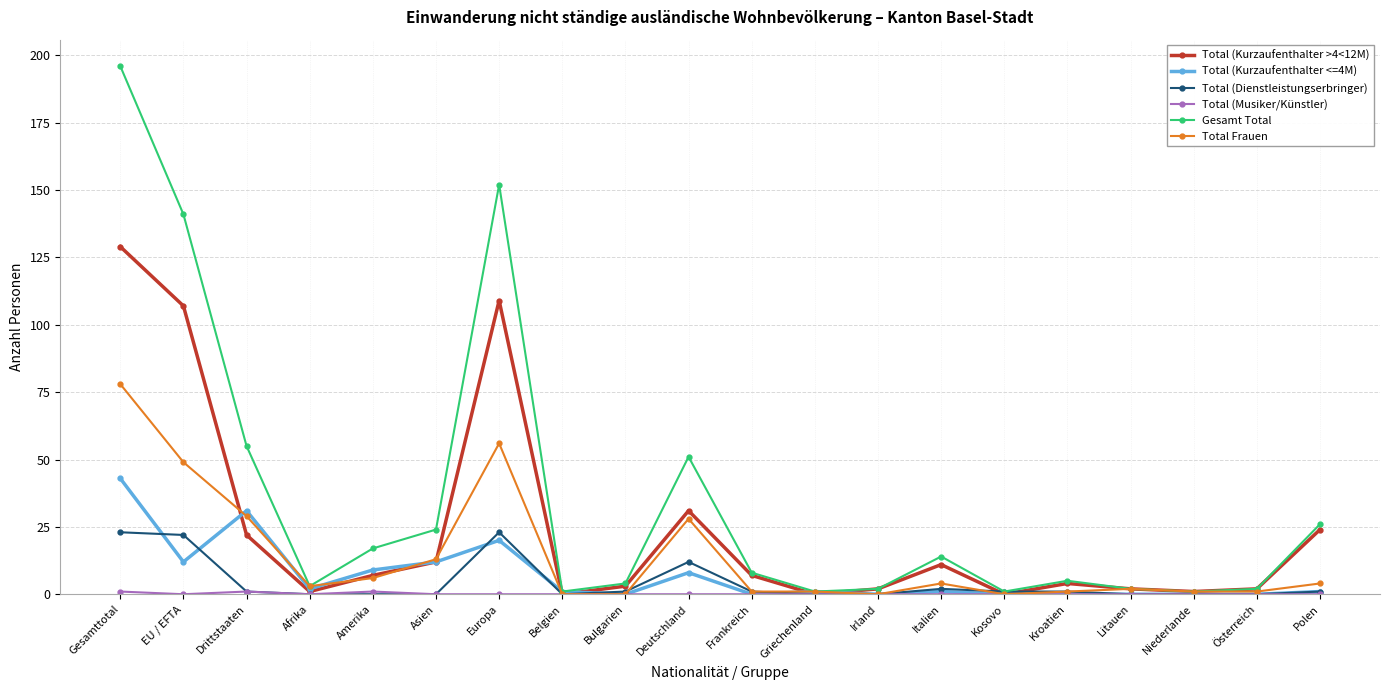

True or false: Total (Kurzaufenthalter <=4M) has a value of 8 at Deutschland.

True